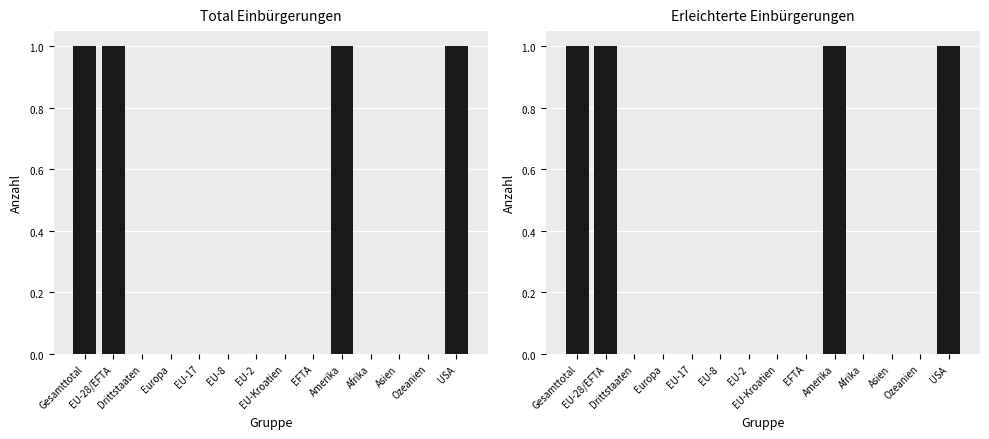

What is the difference between the second highest and second lowest values in the Erleichterte Einbürgerungen series?

1